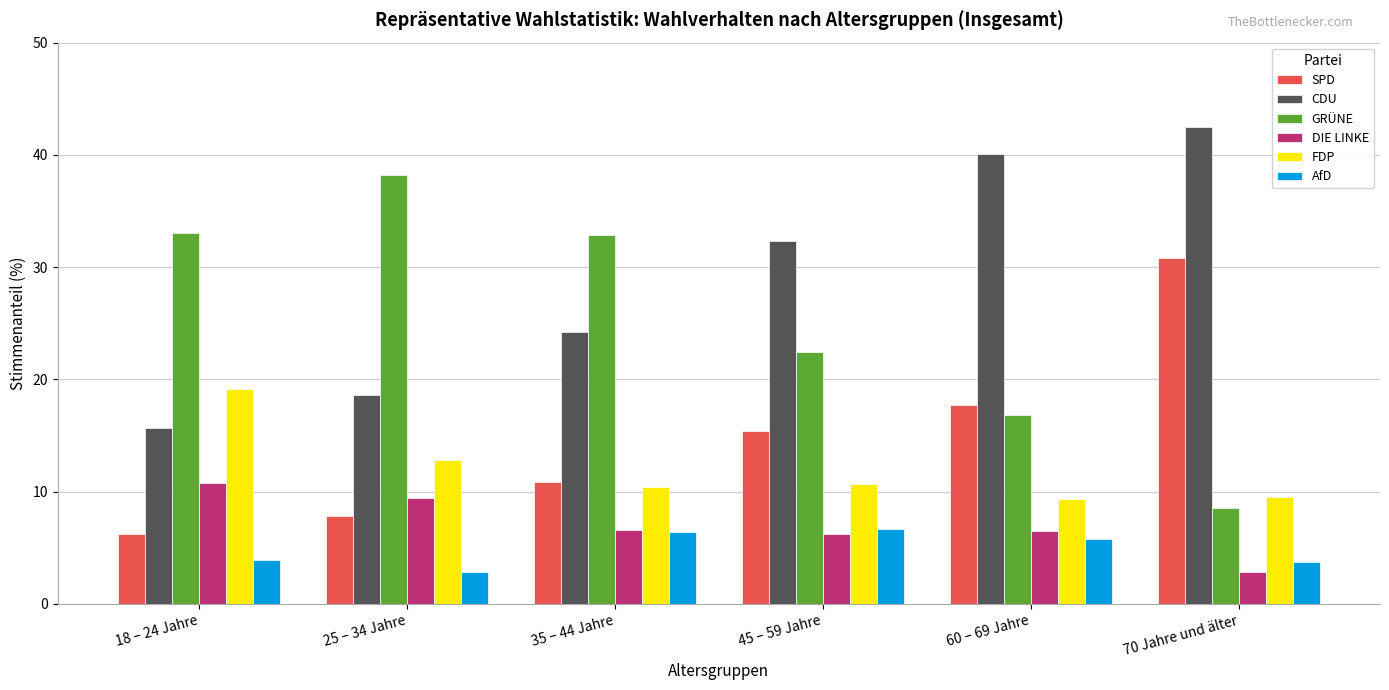

What position from the left is 25 – 34 Jahre?

2